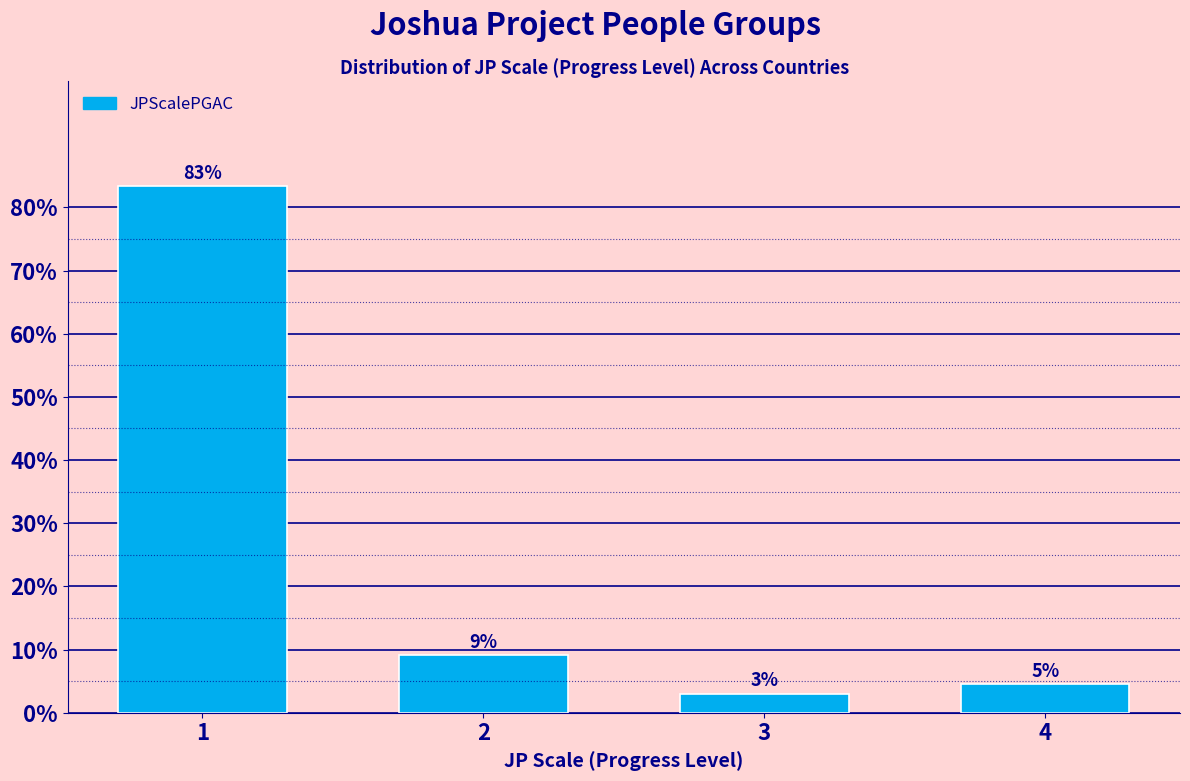

What is the approximate value at 3?

3.0